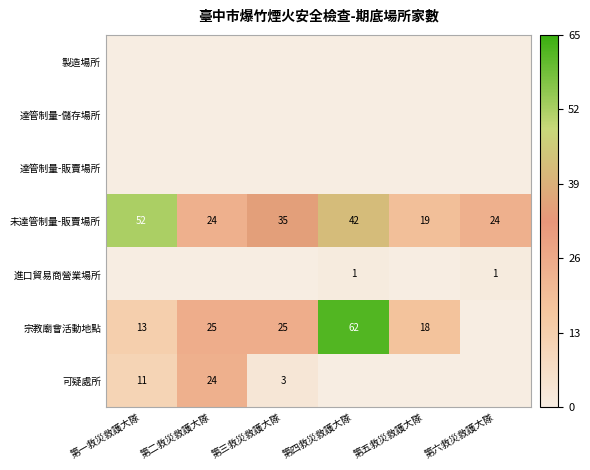

The value of 宗教廟會活動地點 at 第三救災救護大隊 is 34. True or false?

False